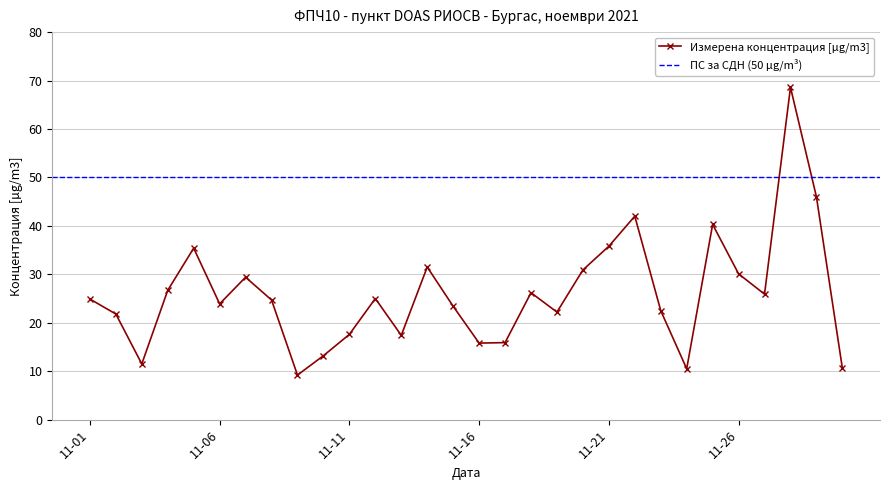

What is the minimum value for Измерена концентрация [µg/m3]?

9.2